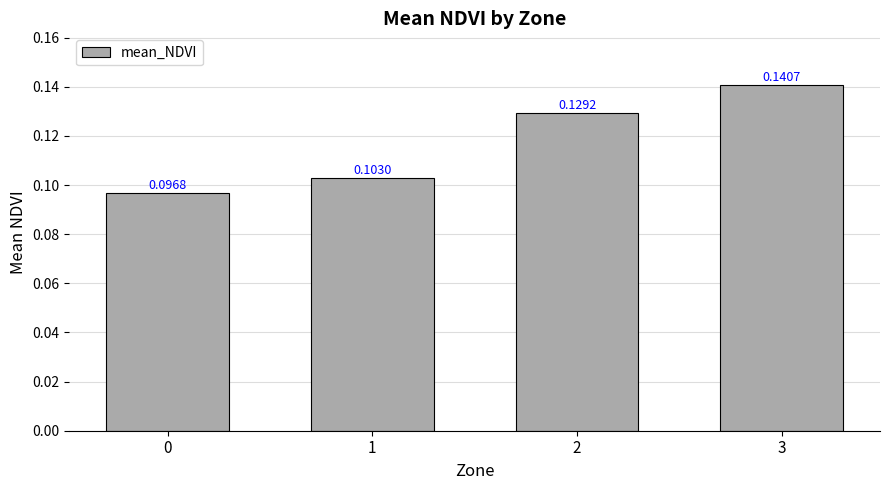

What is the sum of the values at 3 and 2?

0.3